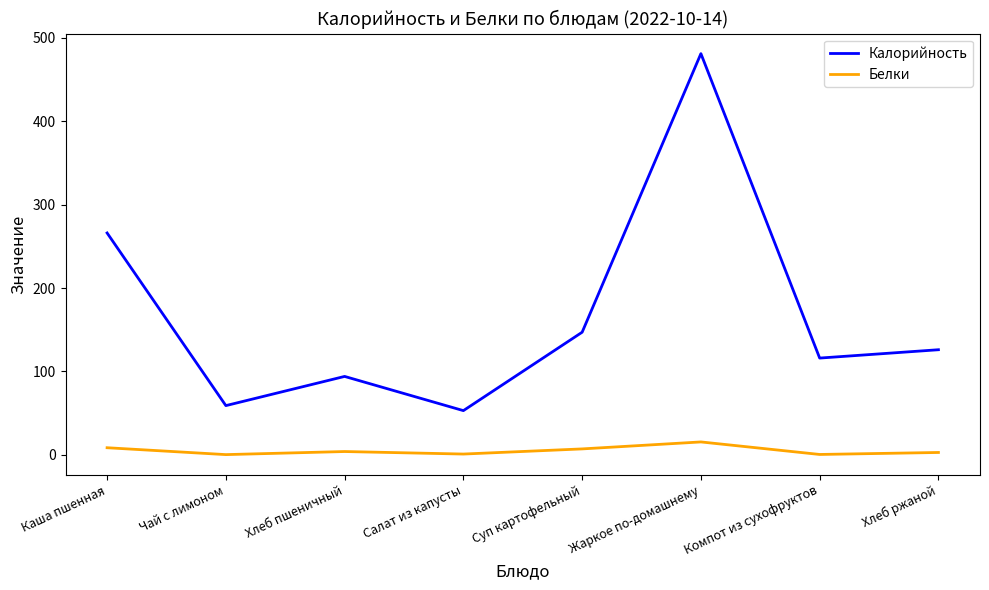

What is the difference between the Белки values at Хлеб ржаной and Каша пшенная?

5.7